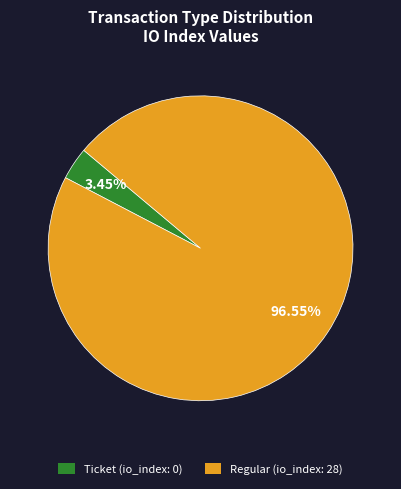

What percentage is the Regular slice, to the nearest percent?

97%